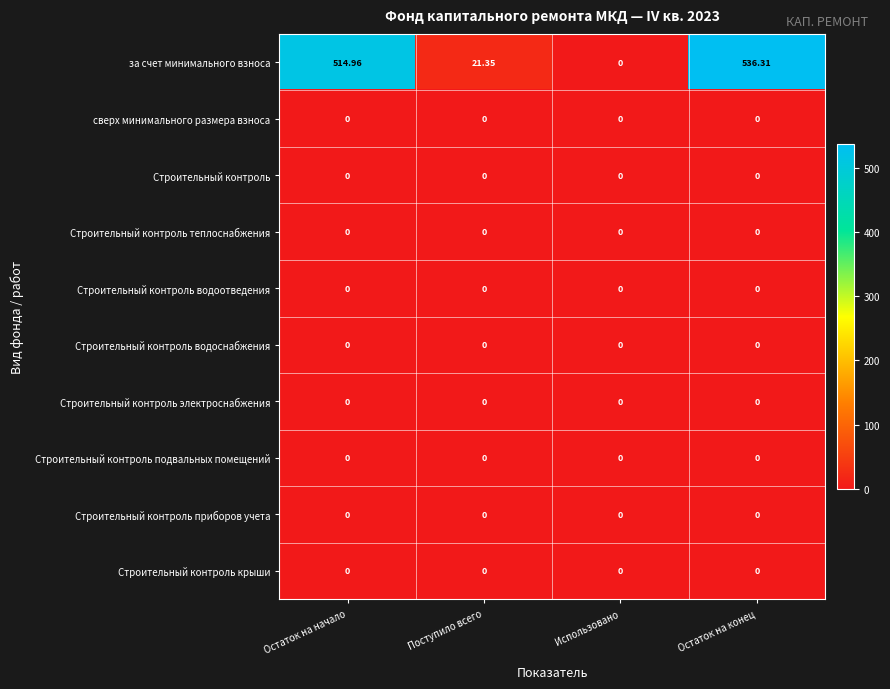

Which series has the largest range (max minus min)?

за счет минимального взноса